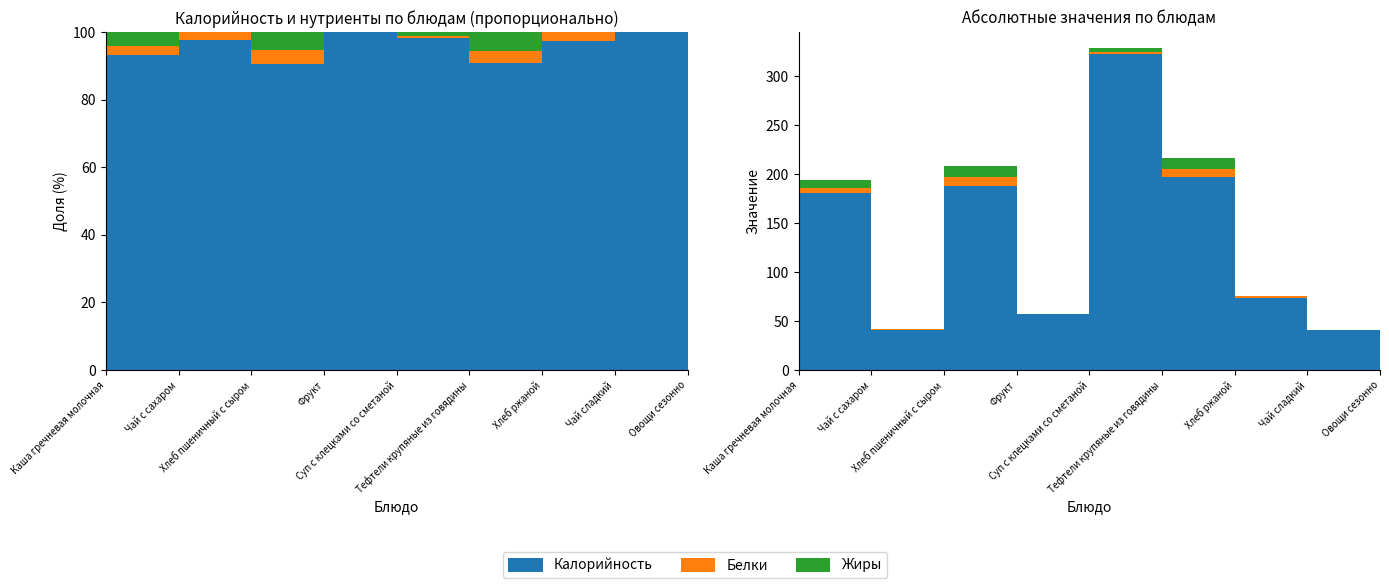

Reading left to right, what are all the values shown in this chart?

Калорийность: 181	41	188	57	323	197	74	41	35
Белки: 5	1	9	0	2	8	2	0	3
Жиры: 8	0	11	0	4	12	0	0	3